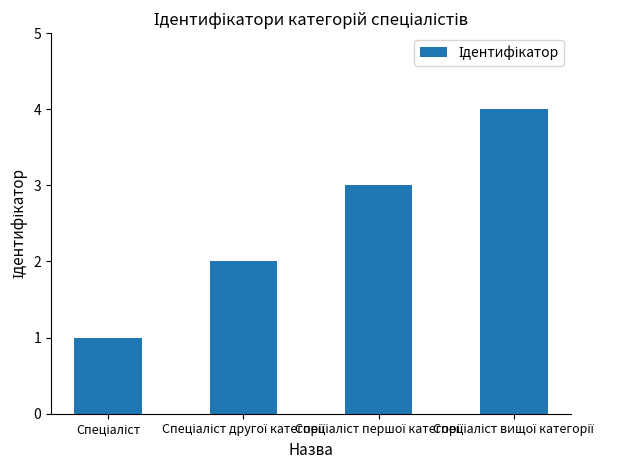

What is the greatest value displayed?

4